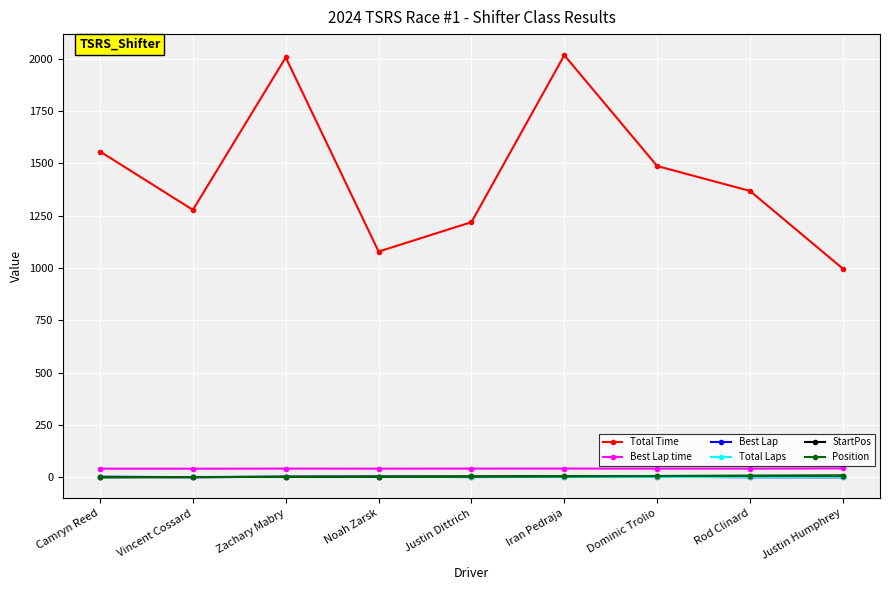

At Camryn Reed, list the series in order from smallest to largest.

StartPos, Position, Best Lap, Total Laps, Best Lap time, Total Time